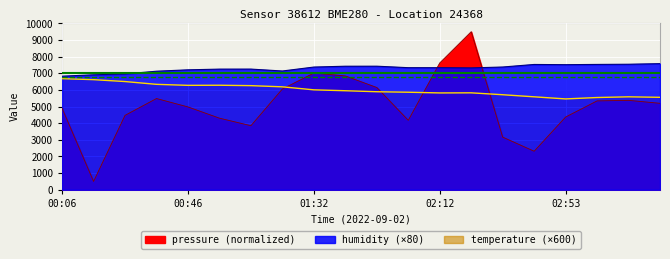

True or false: humidity has more than 1 interior local peaks.

True